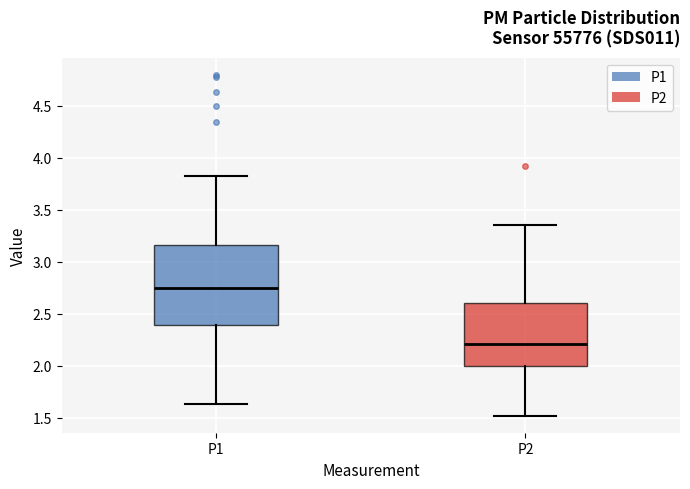

Reading left to right, transcribe this box plot: for each box, give where its median line is, the range the box spans, and where its two whiskers end, as read against the y-axis. The values are not printed on the chart, so give them approximately, as read against the axis.

P1: median 2.75, box 2.40 to 3.15, whiskers 1.65 to 3.85
P2: median 2.20, box 2.00 to 2.60, whiskers 1.50 to 3.35